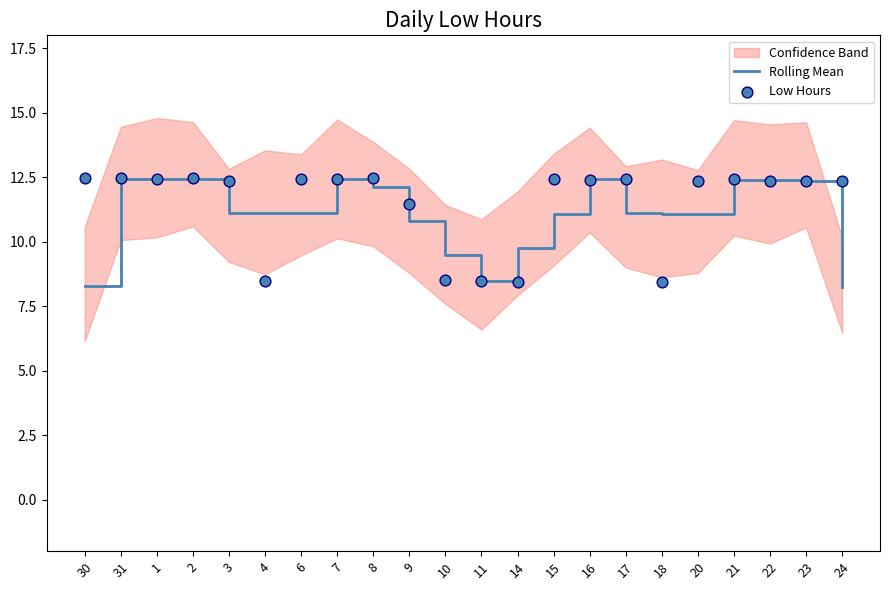

Which series has the largest Y range (max minus min)?

Rolling Mean